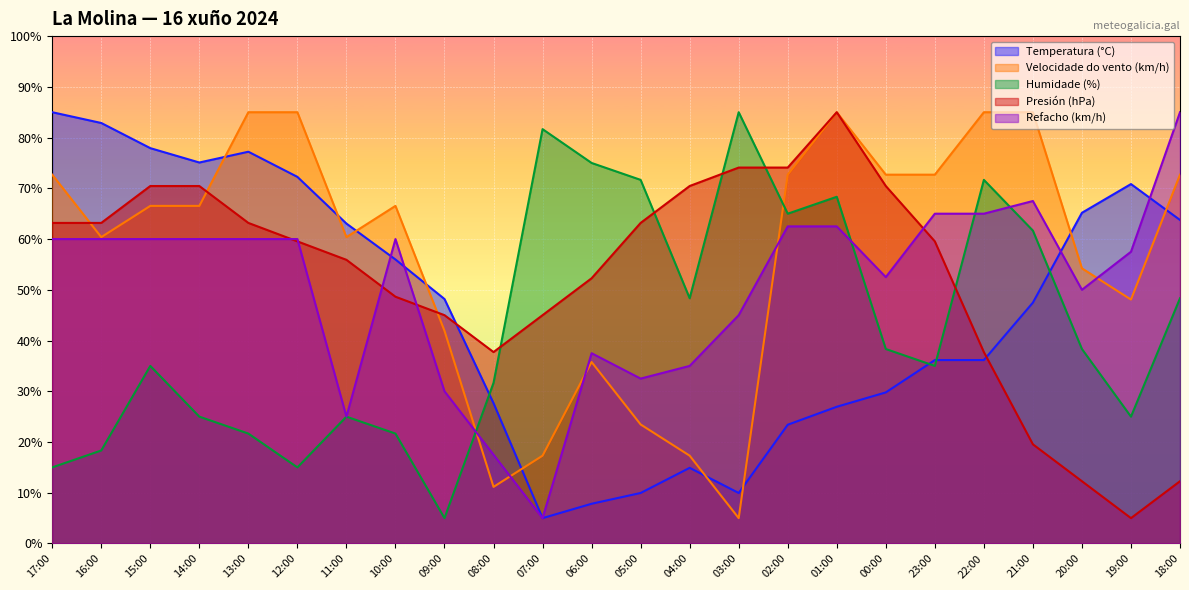

True or false: Velocidade do vento (km/h) has a value of 11.2 at 08:00.

True